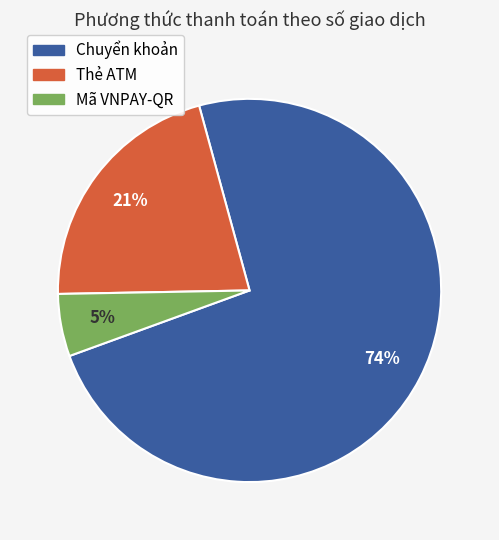

To the nearest percent, what is the average slice percentage?

33%